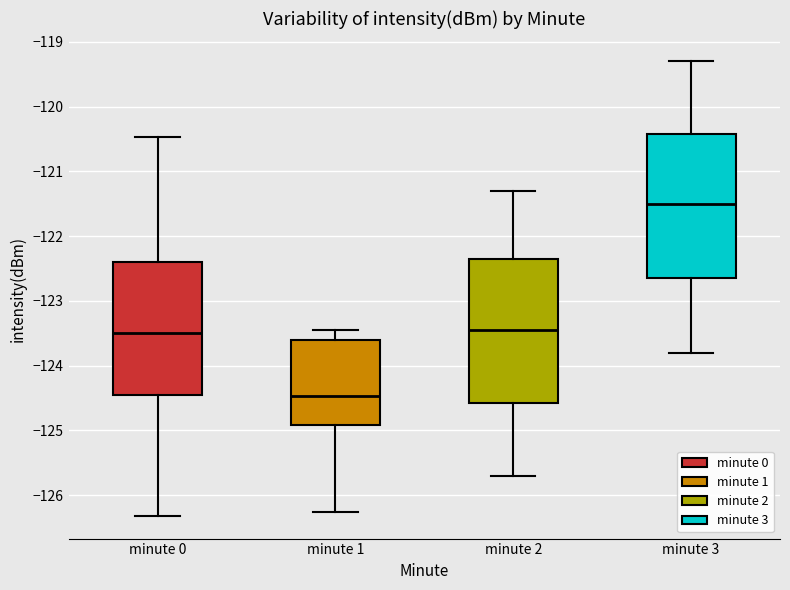

Reading left to right, read every box against the y-axis: the position of its median line, the range the box covers, and the ends of its whiskers. The values are not printed on the chart, so give them approximately, as read against the axis.

minute 0: median -123.5, box -124.4 to -122.4, whiskers -126.3 to -120.5
minute 1: median -124.5, box -124.9 to -123.6, whiskers -126.3 to -123.5
minute 2: median -123.4, box -124.6 to -122.3, whiskers -125.7 to -121.3
minute 3: median -121.5, box -122.6 to -120.4, whiskers -123.8 to -119.3